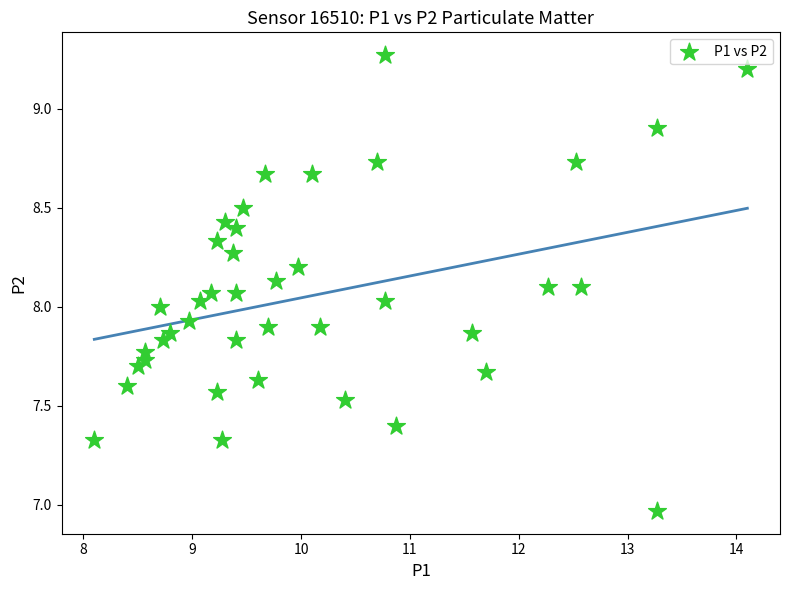

What is the range of Y values (max minus min)?

2.3